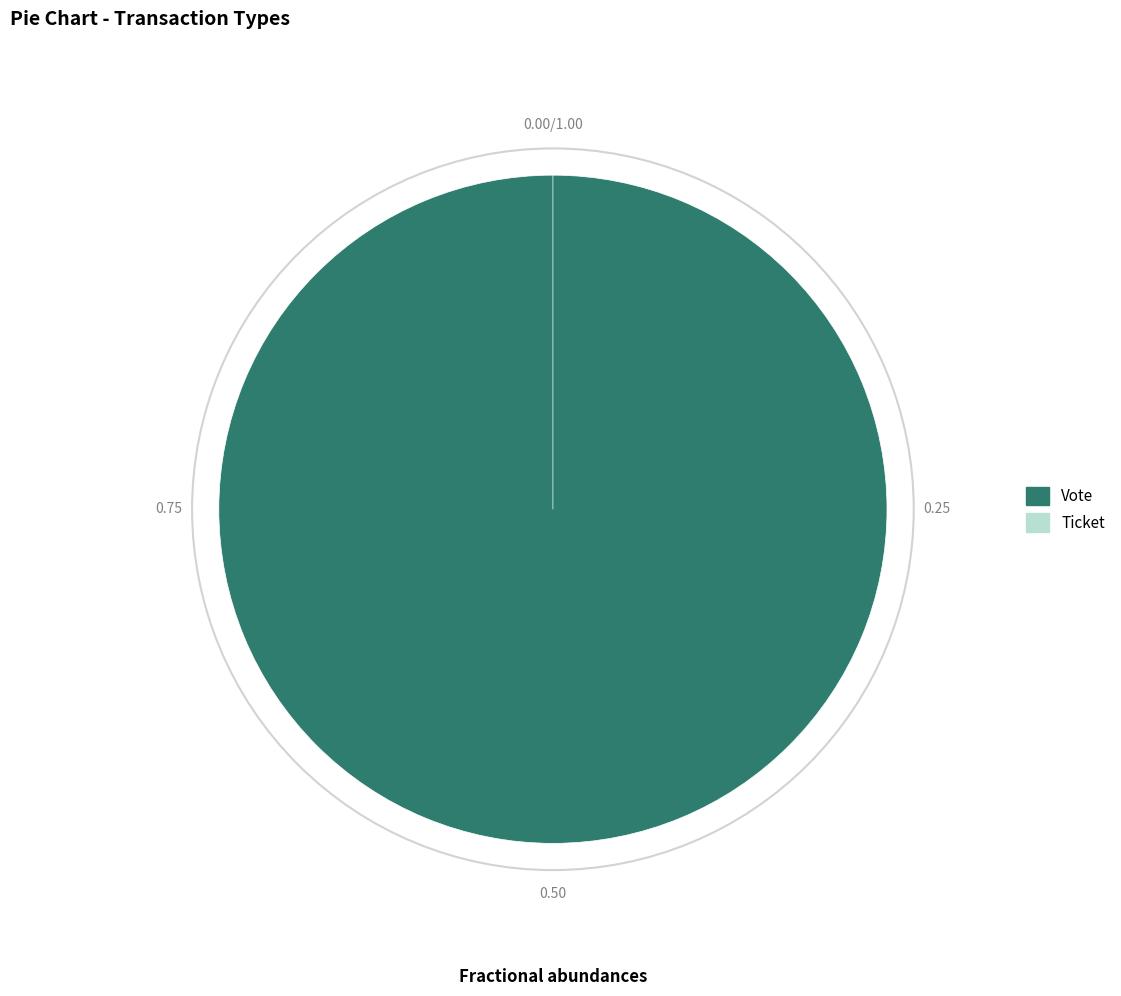

Rank the categories by value from highest to lowest.

Vote, Ticket